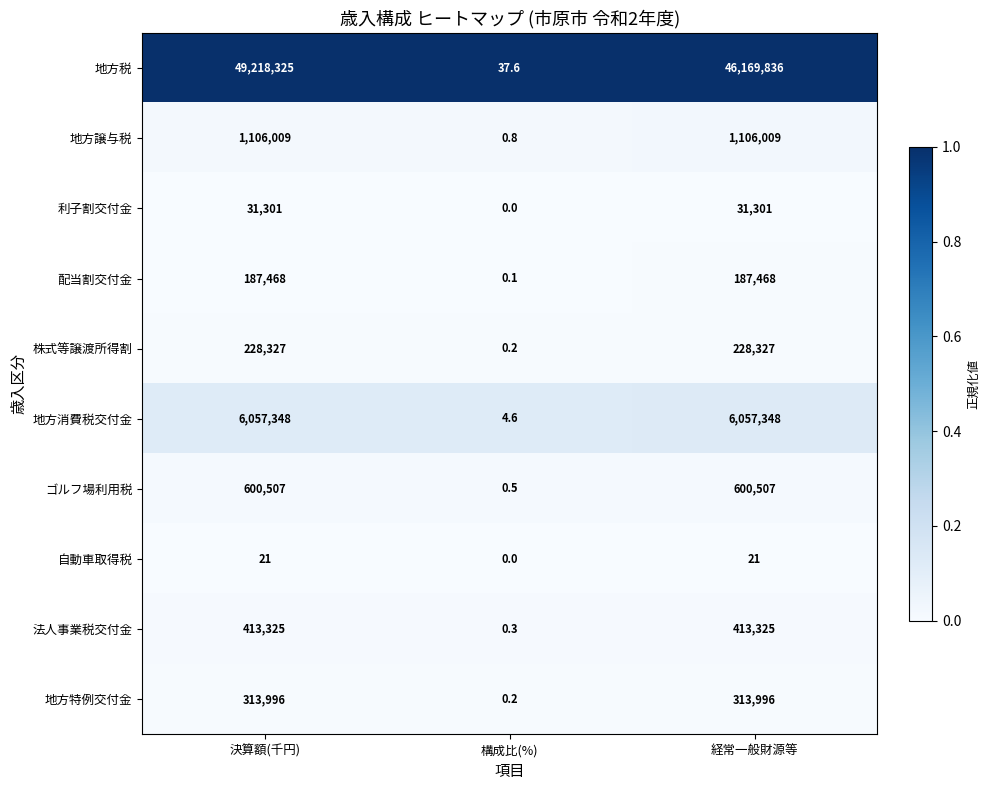

What is the maximum value for 配当割交付金?

187468.0